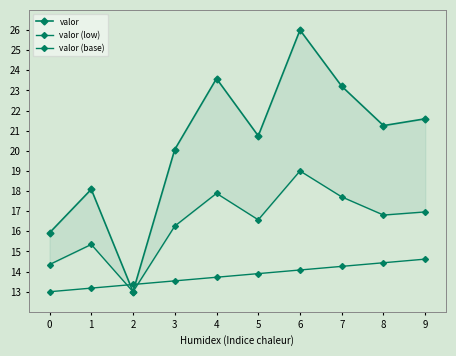

Is the value of valor (base) at 0 greater than the value of valor (low) at 1?

No